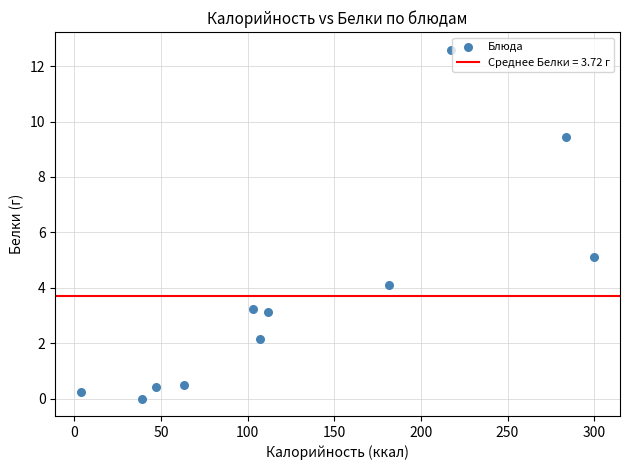

What Y value in the scatter plot is closest to 6?

5.1